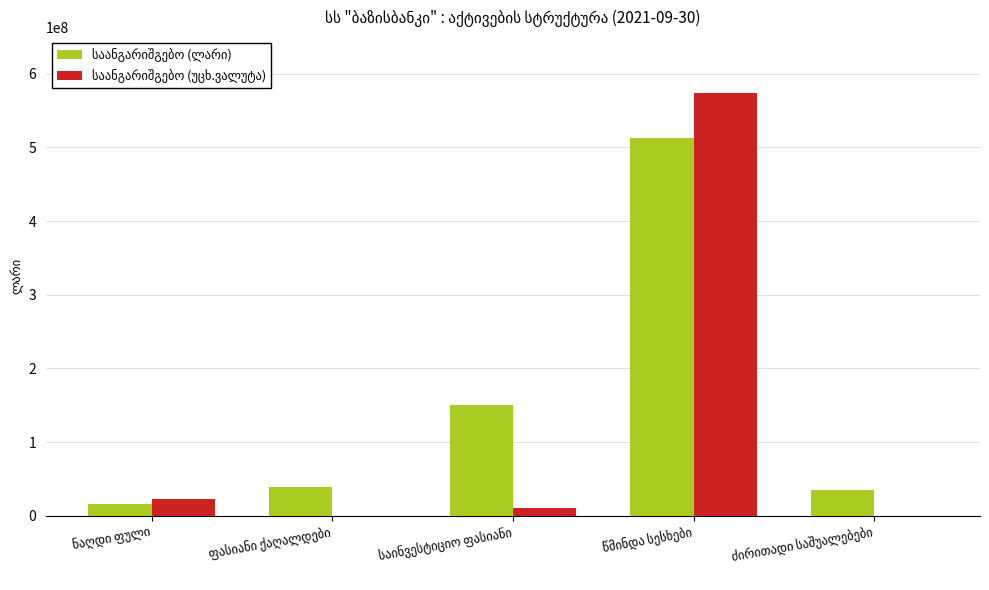

How many distinct data groups are displayed?

2